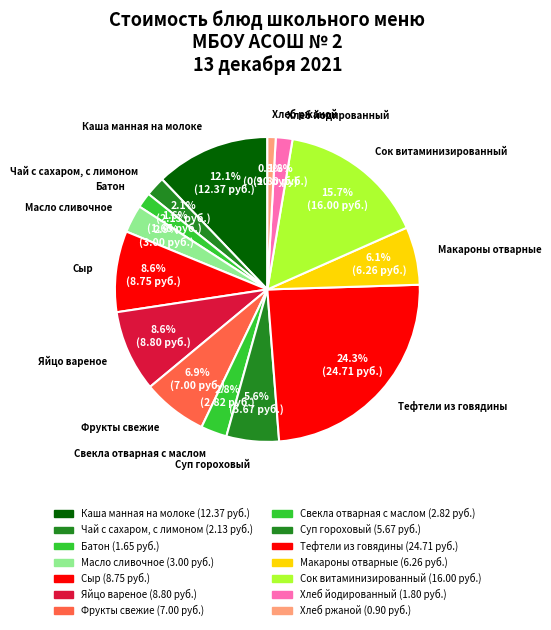

How many segments does this pie chart have?

14